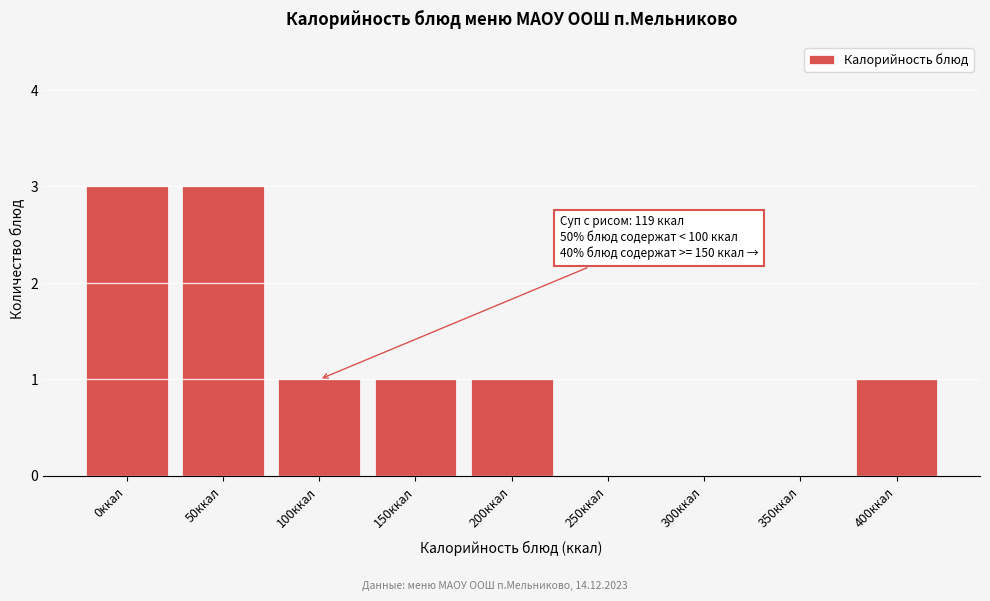

Reading left to right, transcribe all the data shown in this chart.

0ккал=3	50ккал=3	100ккал=1	150ккал=1	200ккал=1	250ккал=0	300ккал=0	350ккал=0	400ккал=1